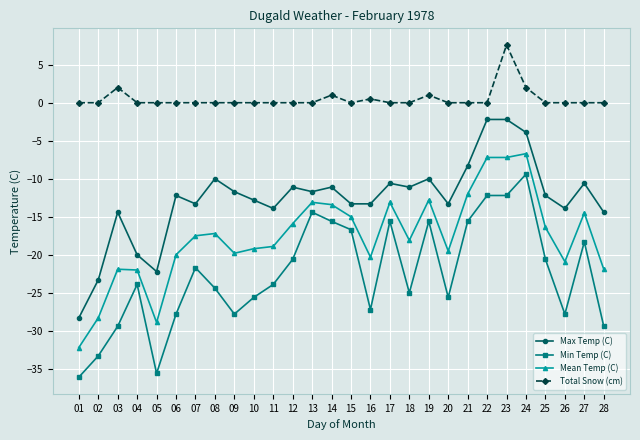

What is the difference between the highest and lowest values at 23?

19.8